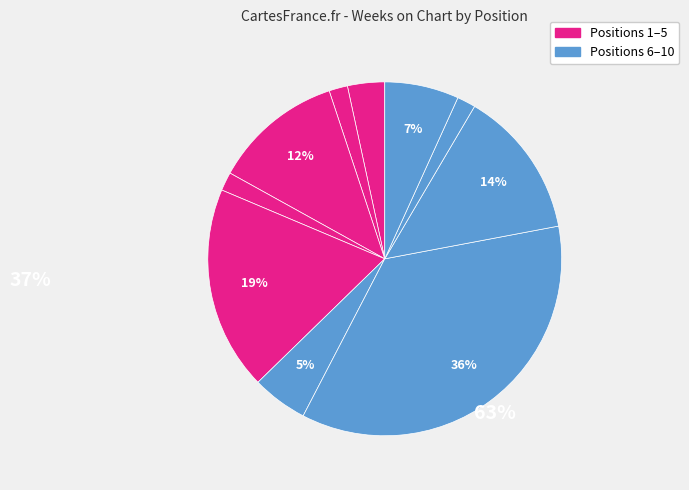

How many slices are in this pie chart?

10